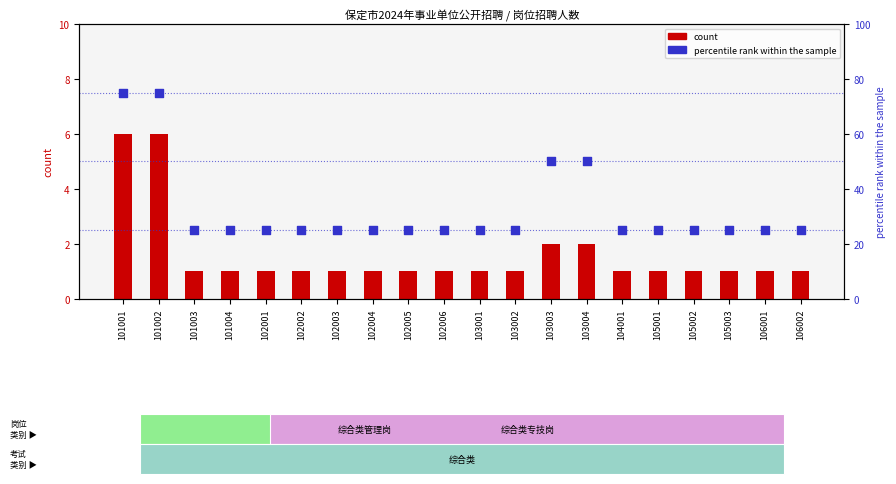

Which series reaches the minimum Y coordinate?

count